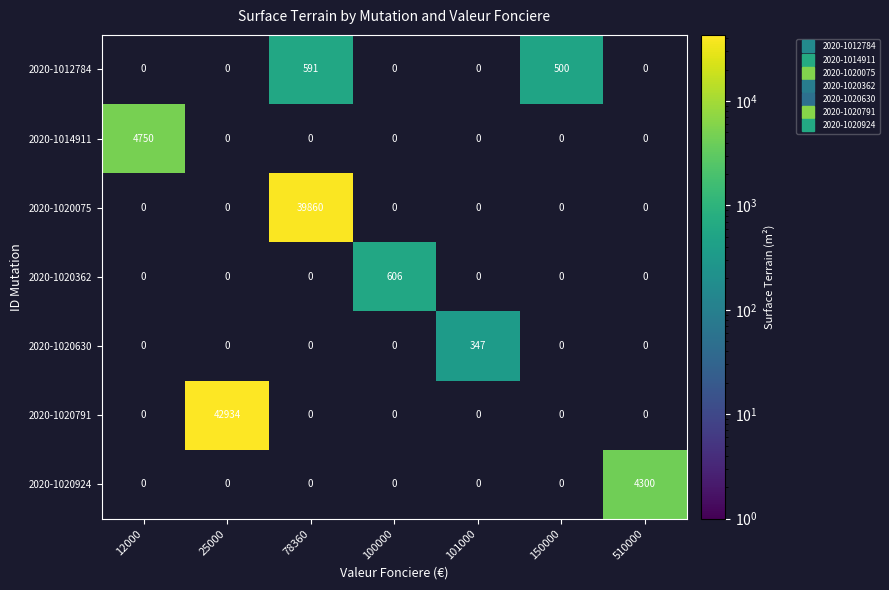

List the series in order of their peak value, lowest first.

2020-1020630, 2020-1012784, 2020-1020362, 2020-1020924, 2020-1014911, 2020-1020075, 2020-1020791